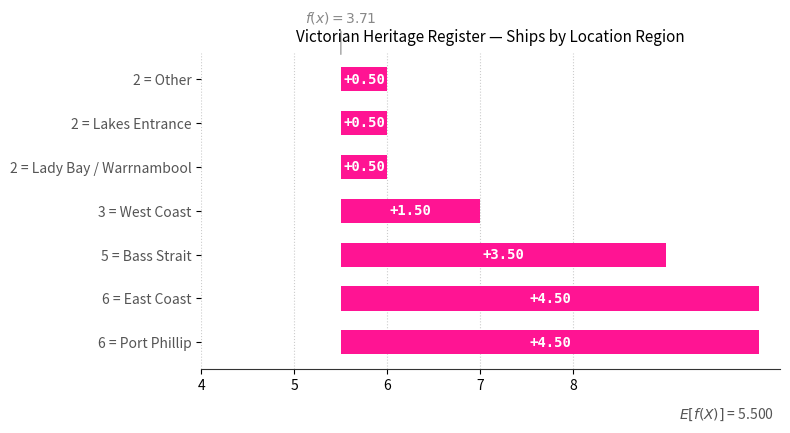

What is the smallest value displayed?

0.5